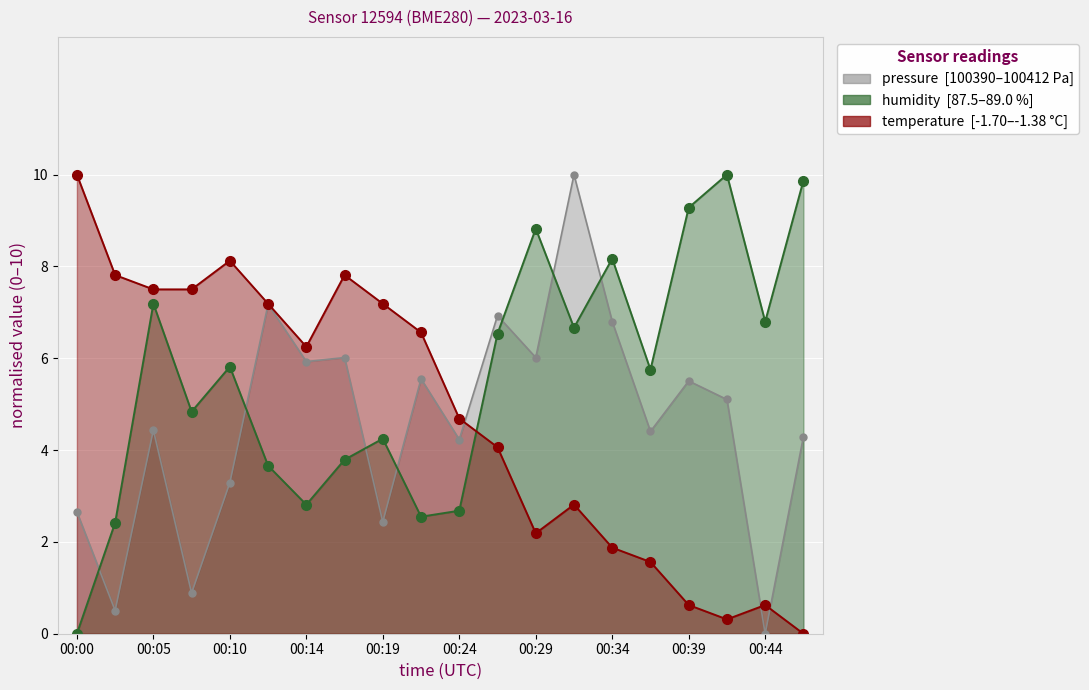

What is the difference between the highest and lowest values at 00:14?

3.4